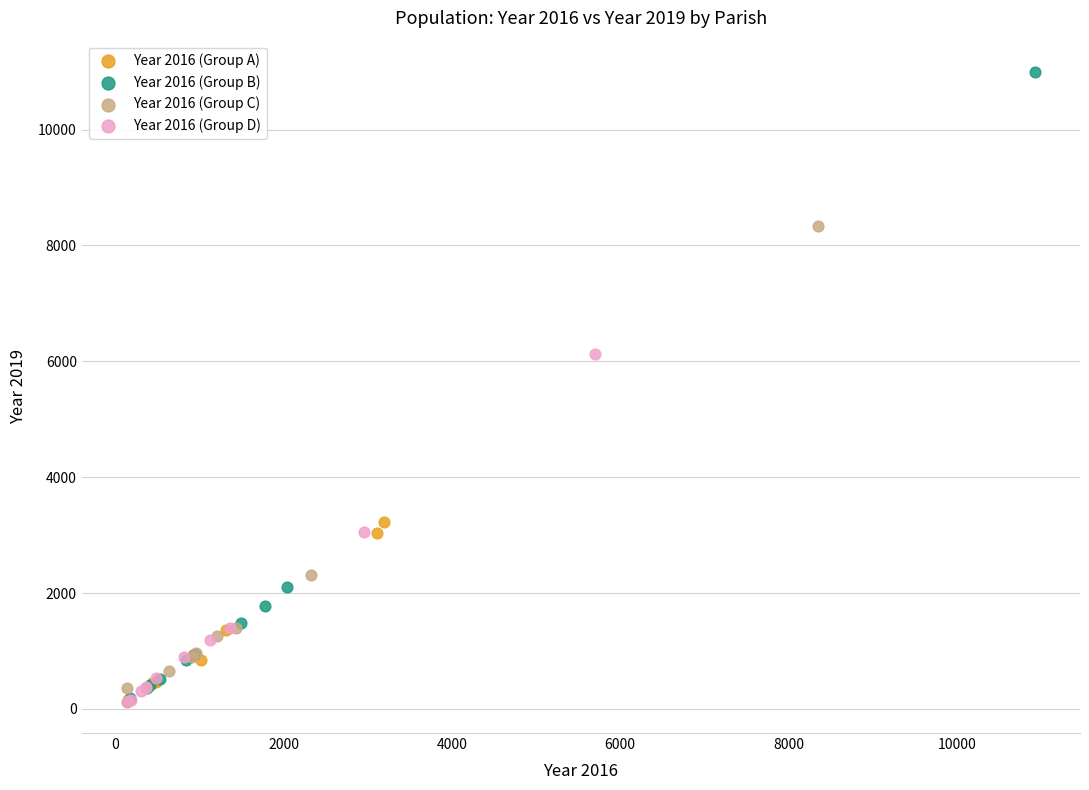

Which series contains the highest Y value?

Year 2016 (Group B)